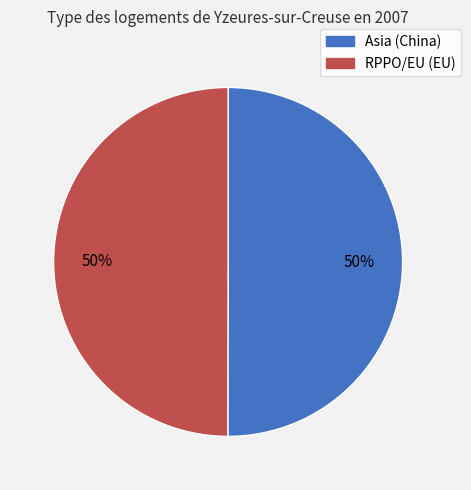

How many segments does this pie chart have?

2